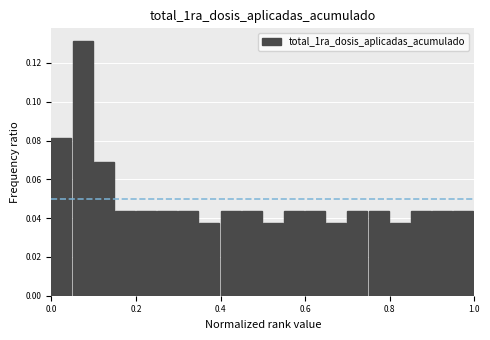

Around what value on the x-axis is the tallest bar? Give the approximate position of its centre, as read against the axis.

0.08